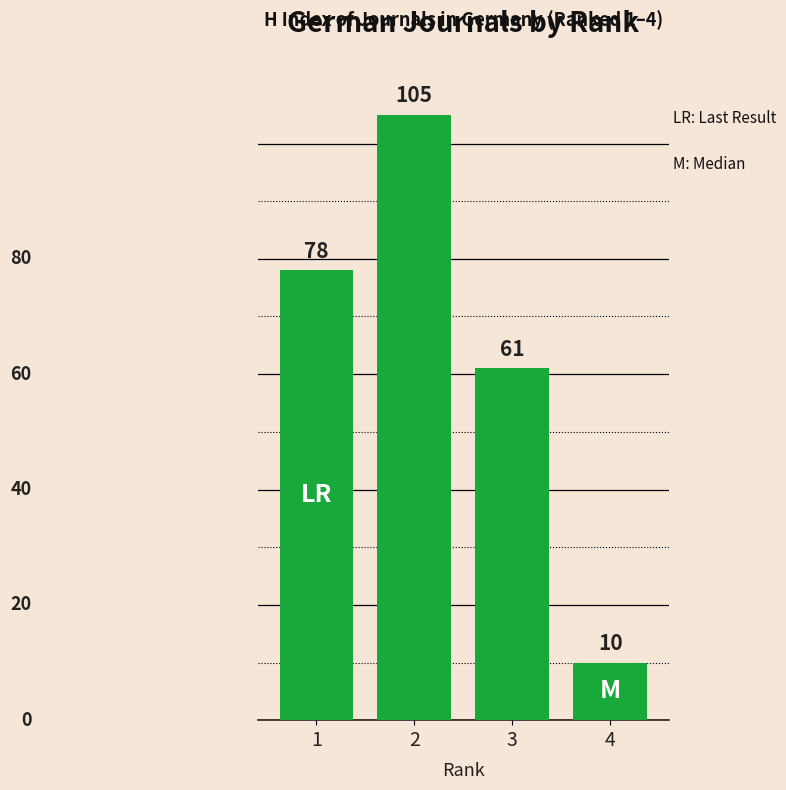

True or false: the data shows 166 at 2.

False